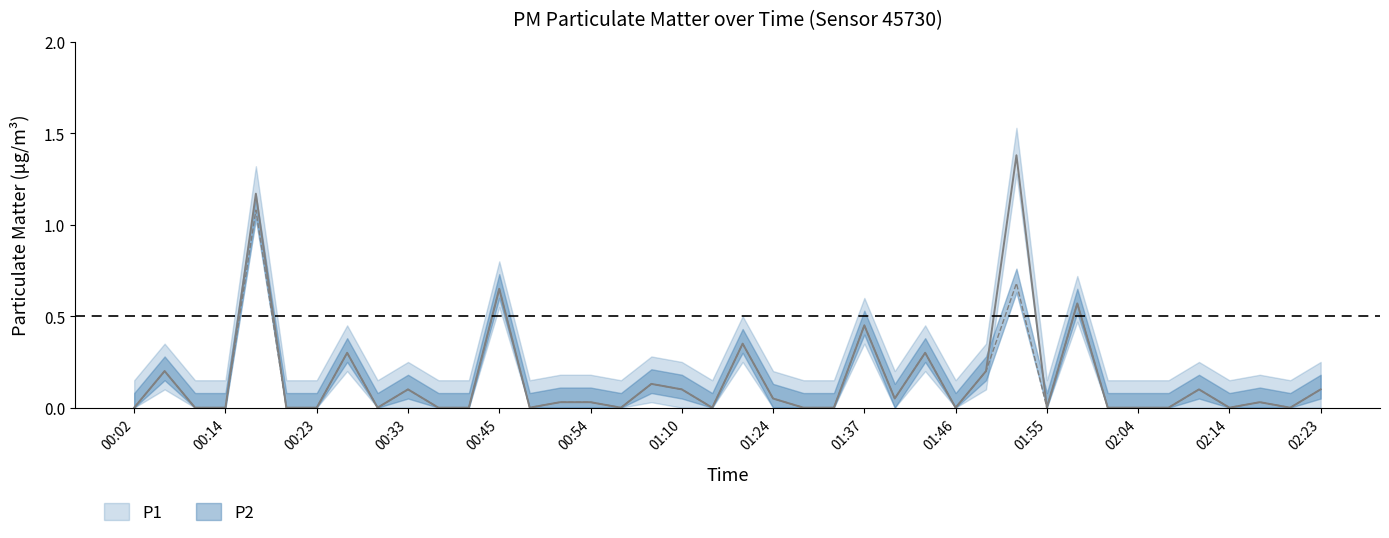

True or false: P1 and P2 cross at least once.

False